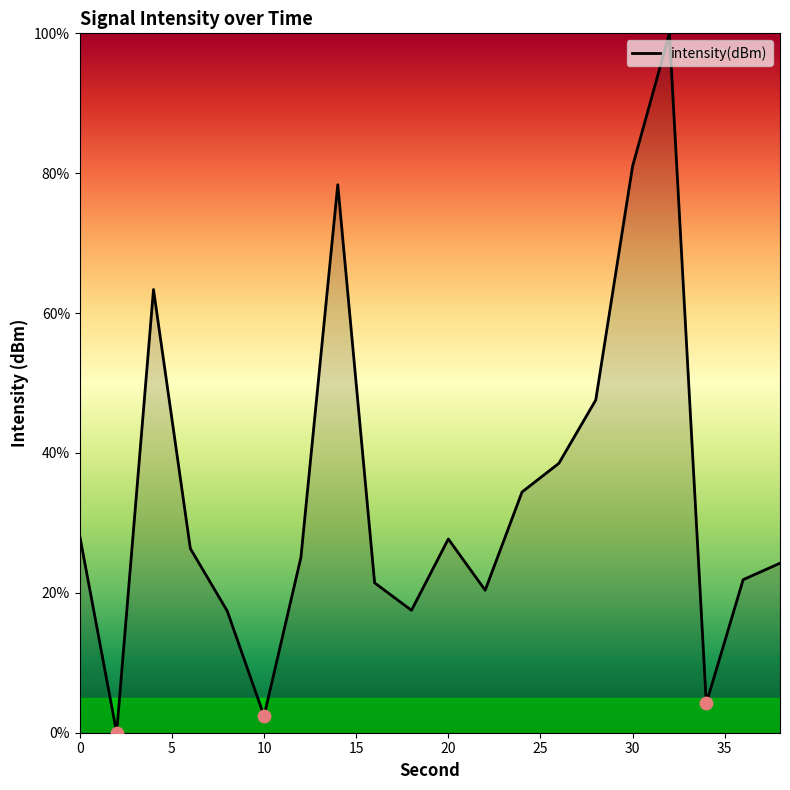

What is the greatest value displayed?

100.0